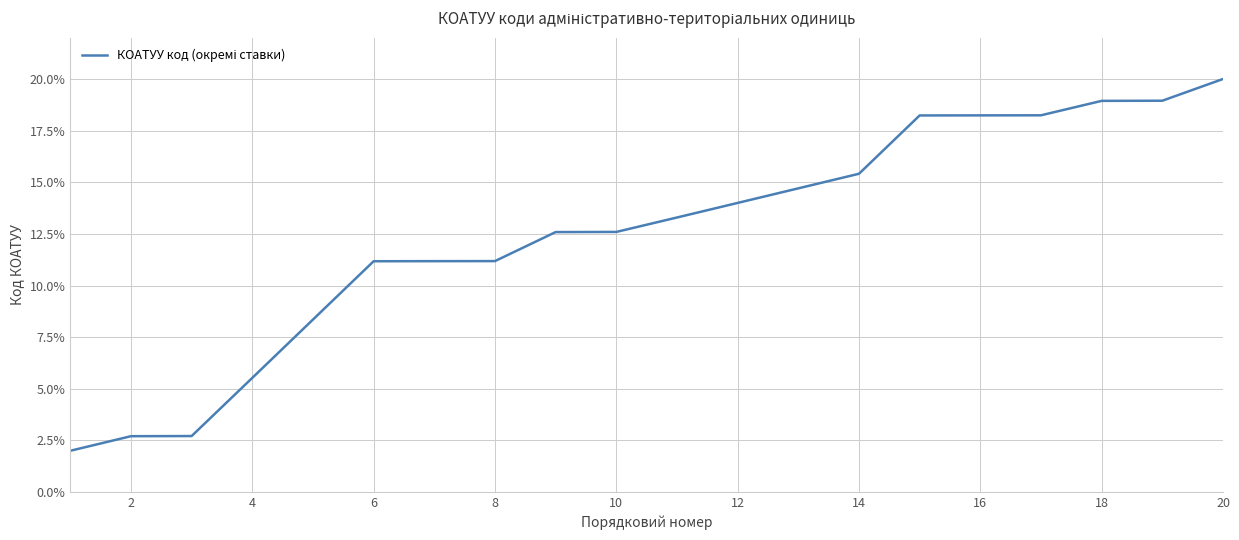

What is the smallest value displayed?

2.0